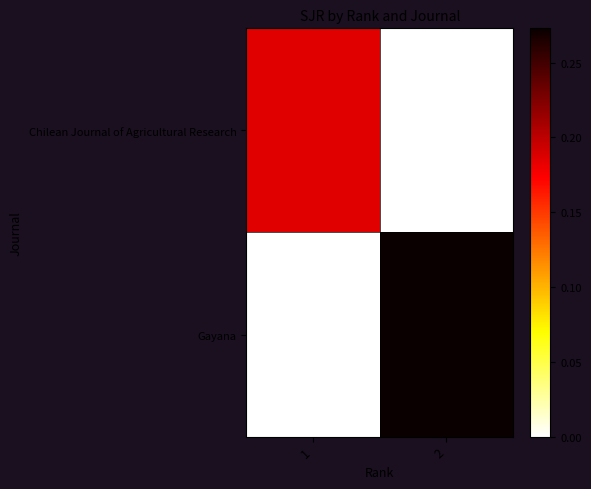

What is the spread (max minus min) of values at 1?

0.2